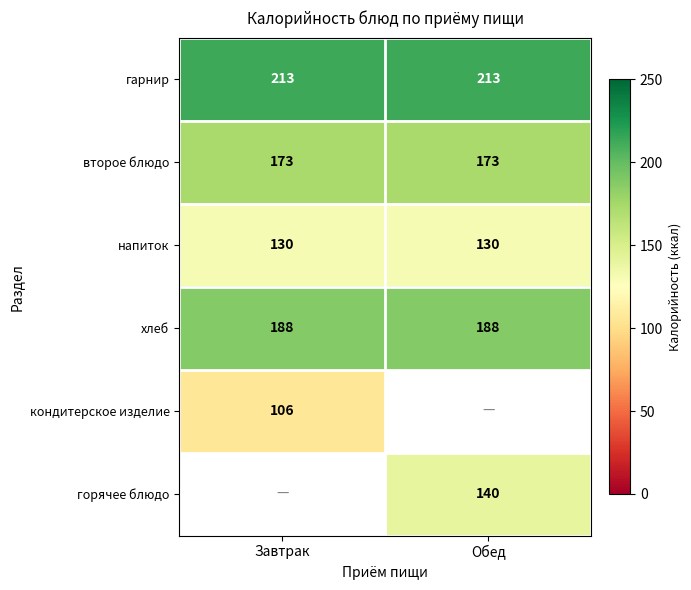

What value does the хлеб series have at Завтрак?

188